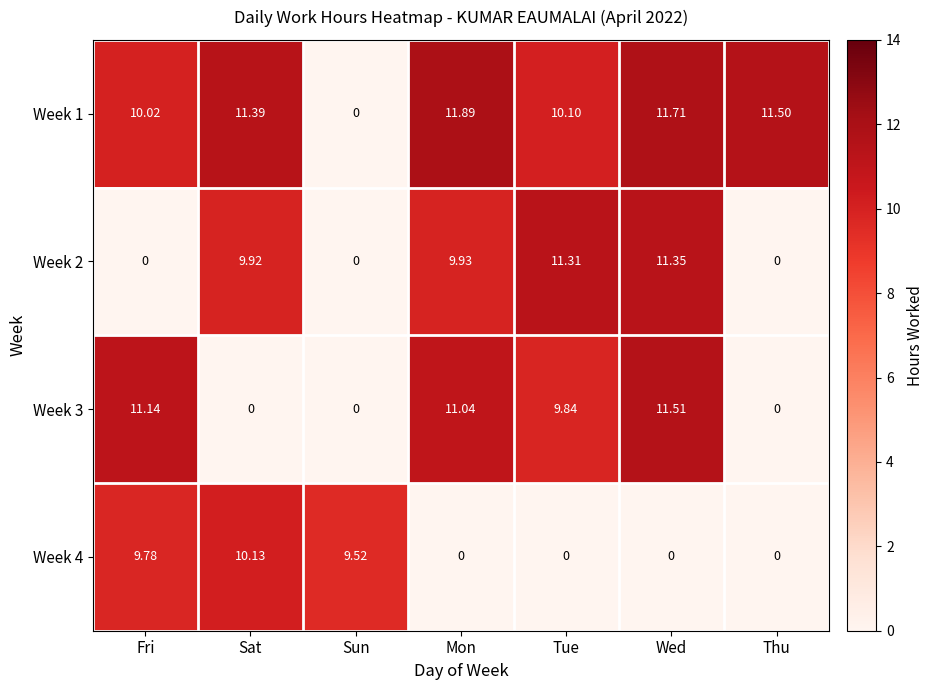

Where does the Week 2 series first go above 9?

Sat